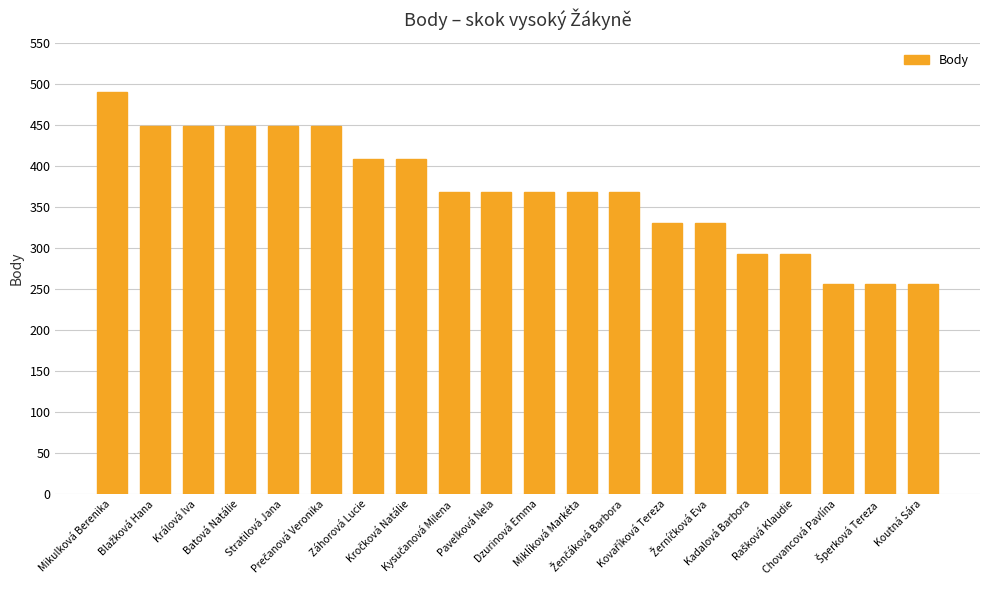

How many values are below 369?

7